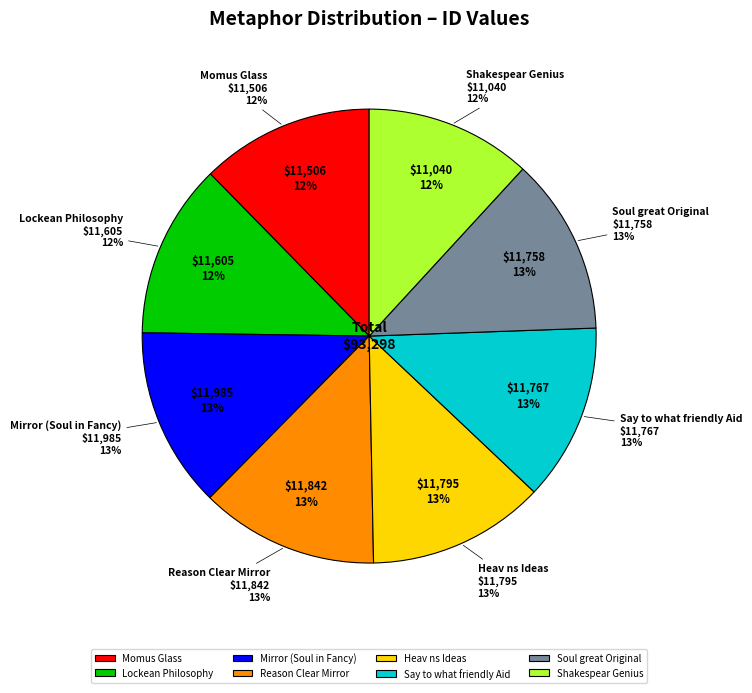

To the nearest percent, what percentage of the pie is Reason Clear Mirror?

13%